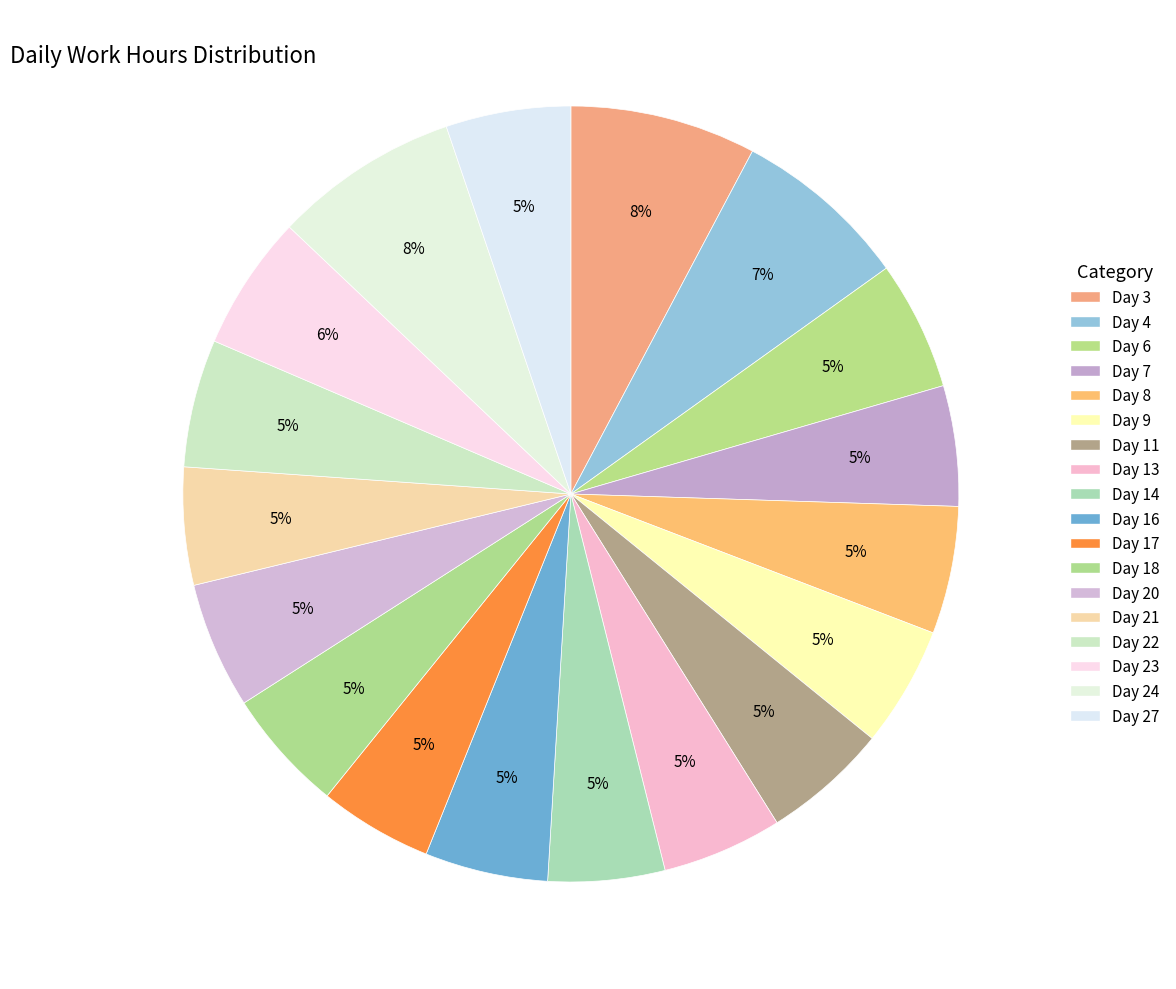

Count the number of slices in the pie.

18